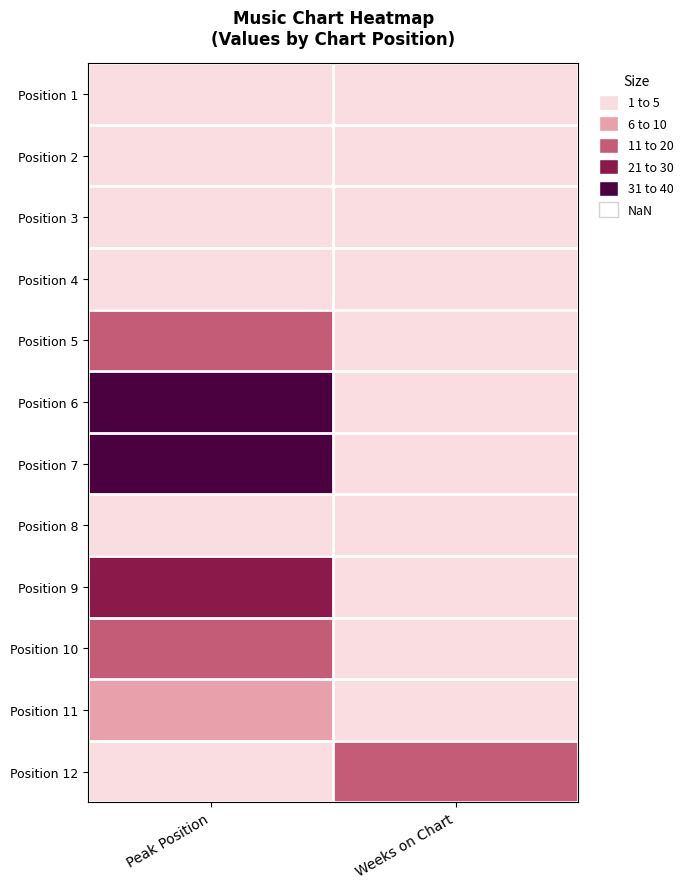

At how many categories does at least one series exceed 8?

2